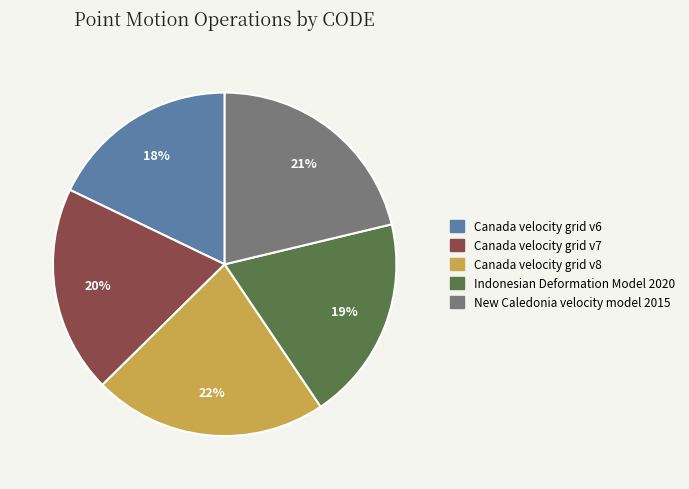

Does Canada velocity grid v6 represent more than half of the total?

No